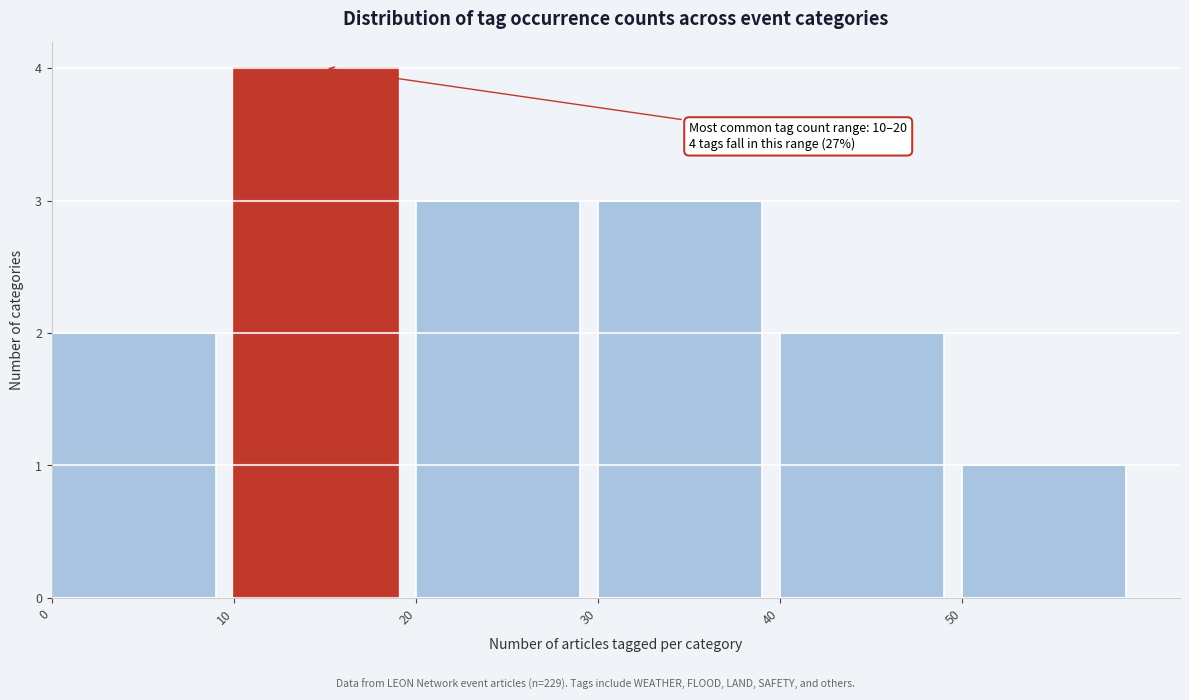

Over which range of the x-axis is the bar tallest?

10 to 20